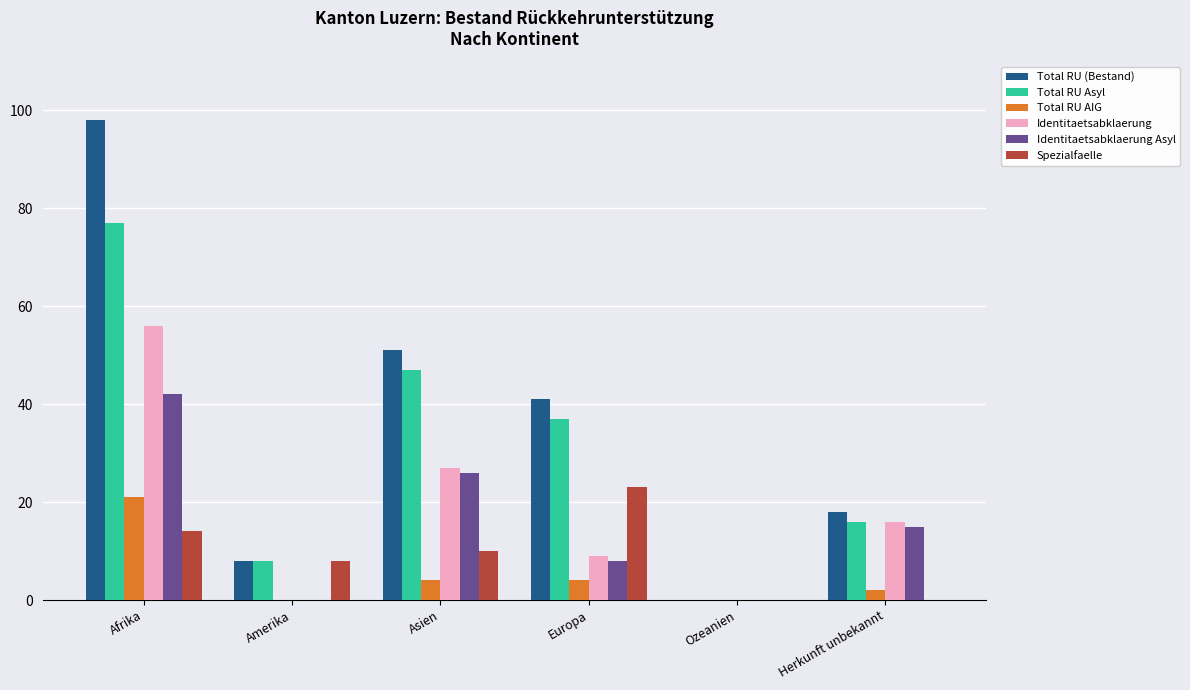

The Total RU (Bestand) series shows 3 at Amerika. True or false?

False